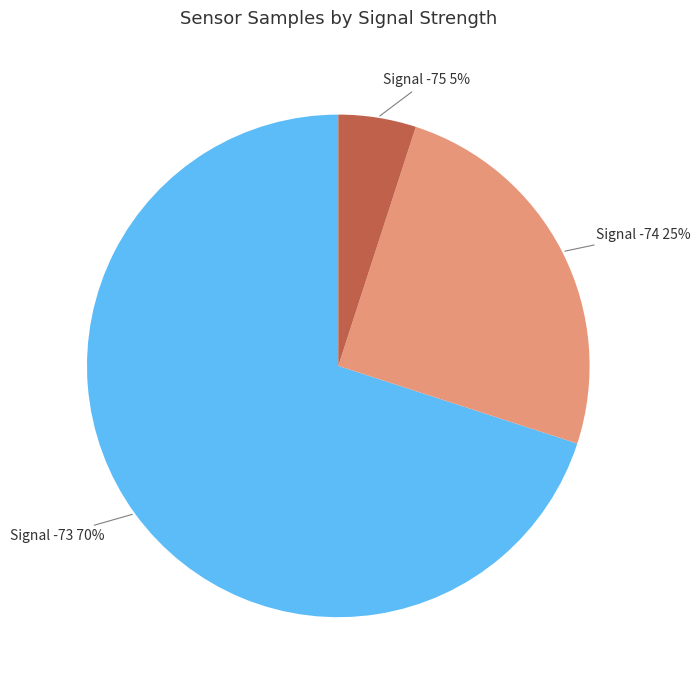

To the nearest percent, what is the difference between the largest and smallest slice percentages?

65%